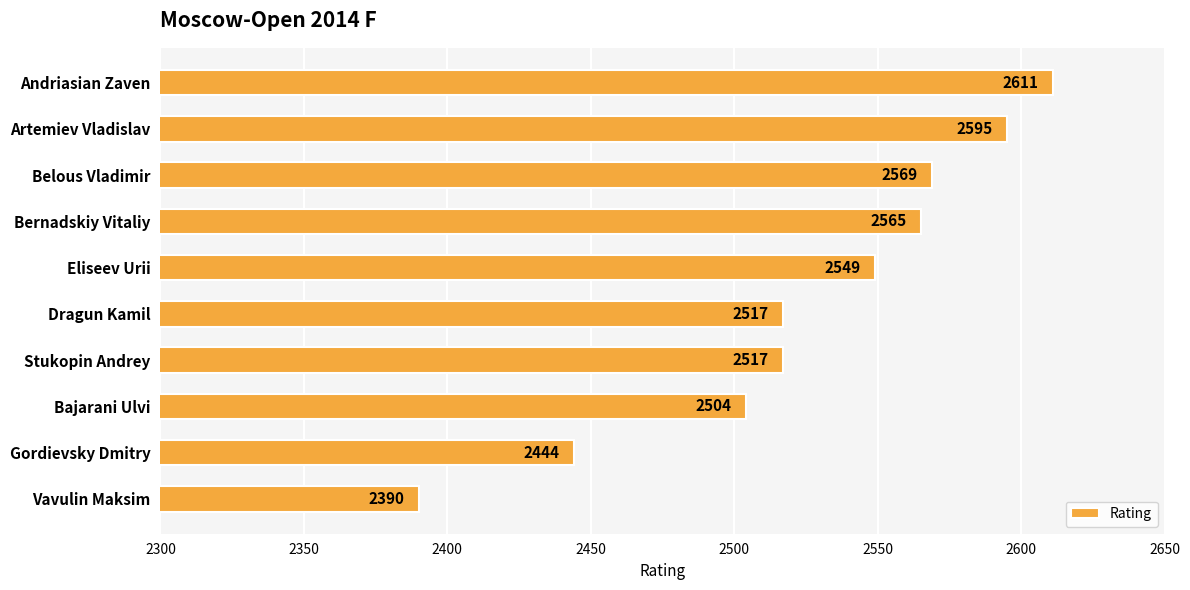

Are the bars grouped side by side (vs. stacked)?

No